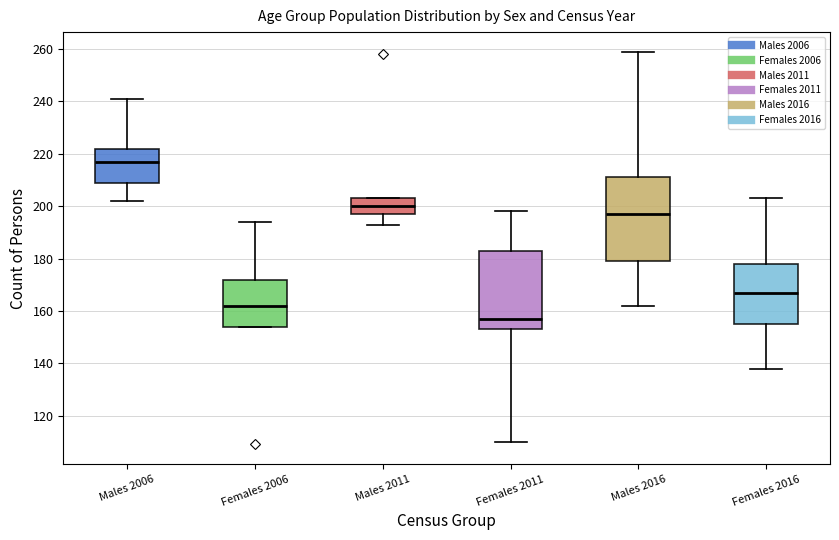

Reading left to right, read every box against the y-axis: the position of its median line, the range the box covers, and the ends of its whiskers. The values are not printed on the chart, so give them approximately, as read against the axis.

Males 2006: median 218, box 210 to 222, whiskers 202 to 242
Females 2006: median 162, box 154 to 172, whiskers 154 to 194
Males 2011: median 200, box 198 to 204, whiskers 194 to 204
Females 2011: median 158, box 154 to 184, whiskers 110 to 198
Males 2016: median 198, box 180 to 212, whiskers 162 to 260
Females 2016: median 168, box 156 to 178, whiskers 138 to 204